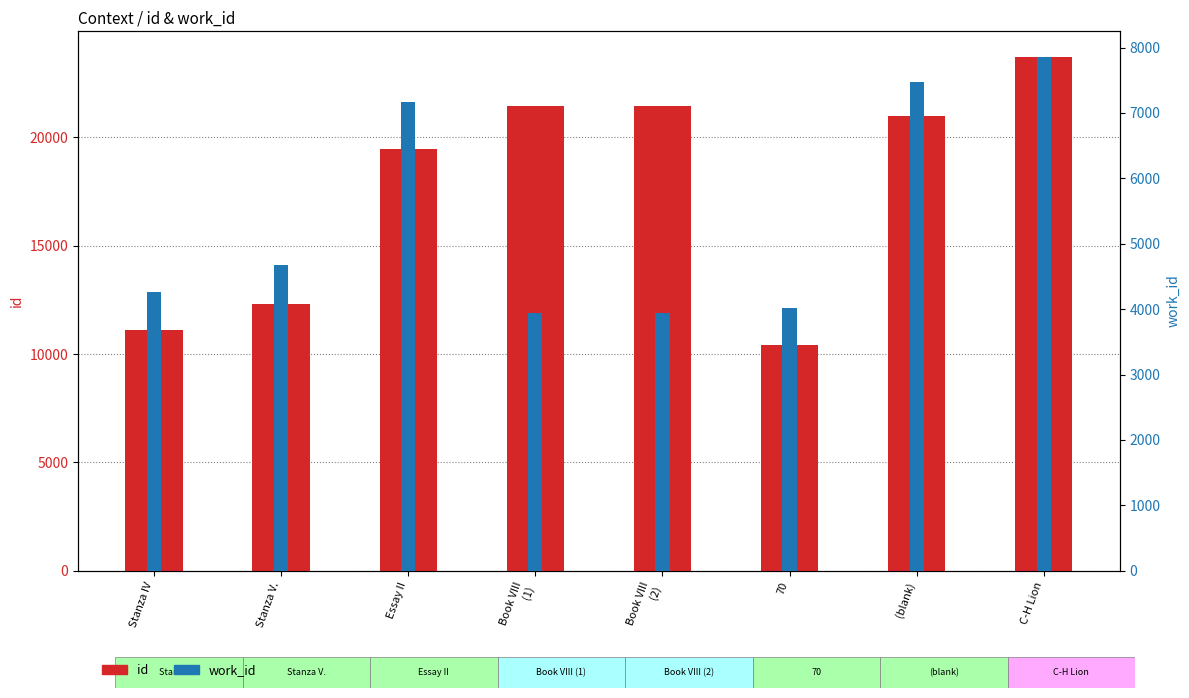

Rank the series by their average value, from lowest to highest.

work_id, id